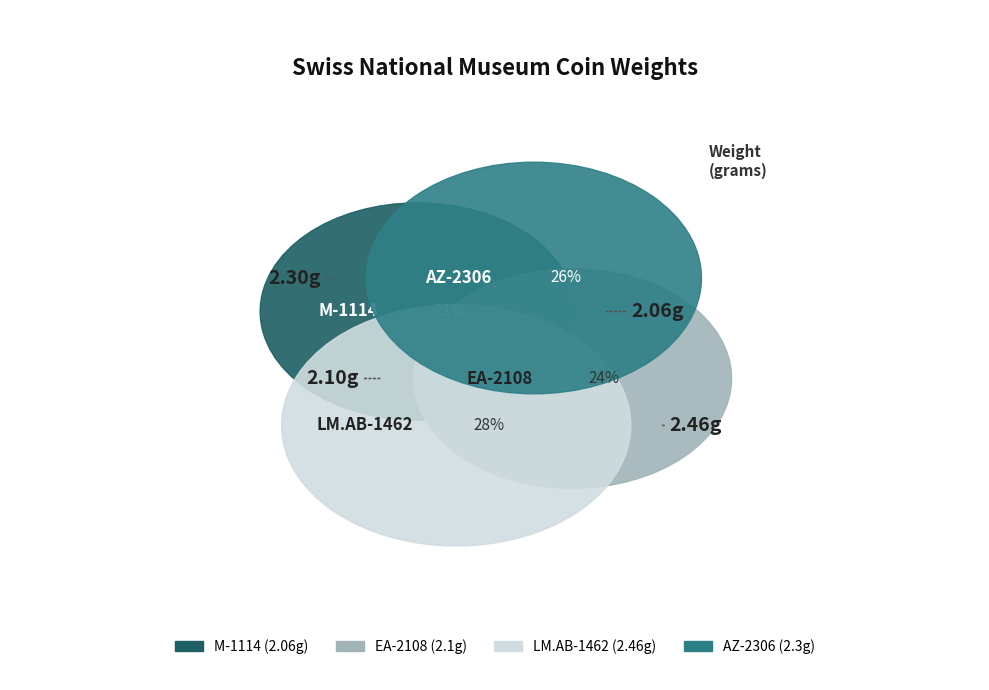

Which has a higher value, AZ-2306 or M-1114?

AZ-2306